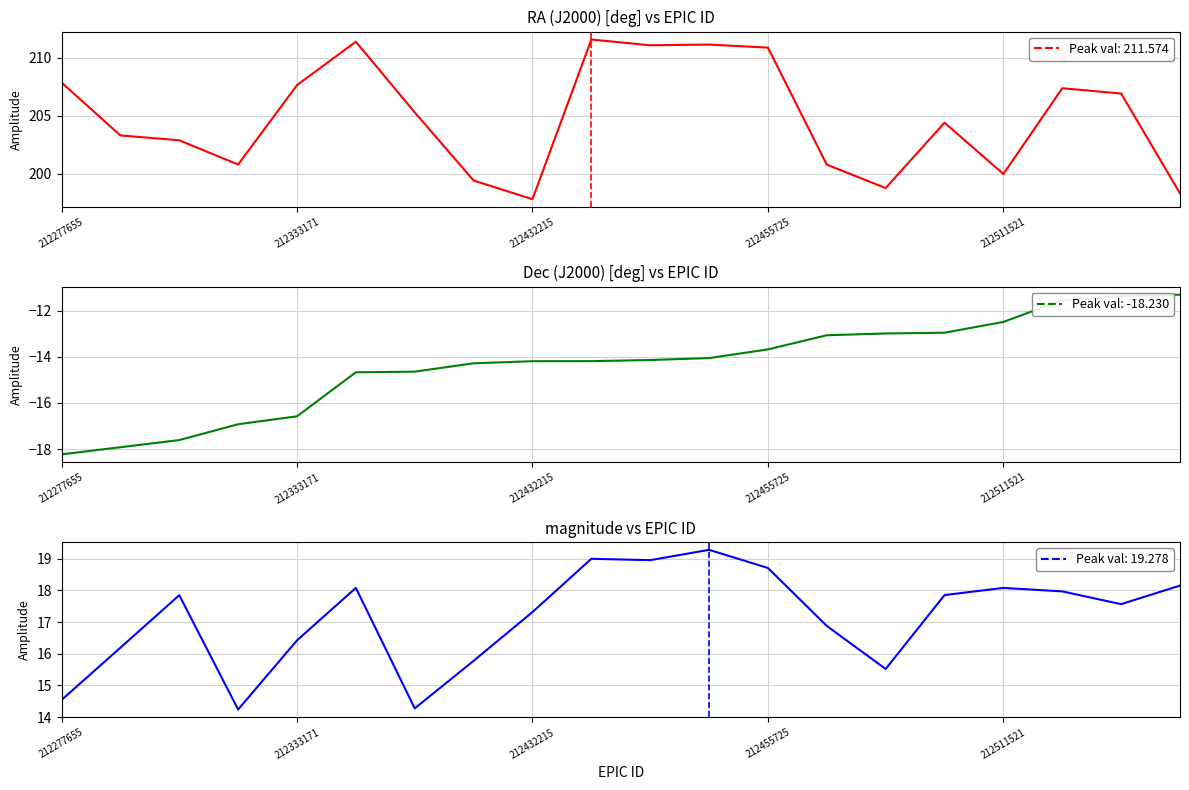

Which series has the widest spread of values?

RA (J2000) [deg]